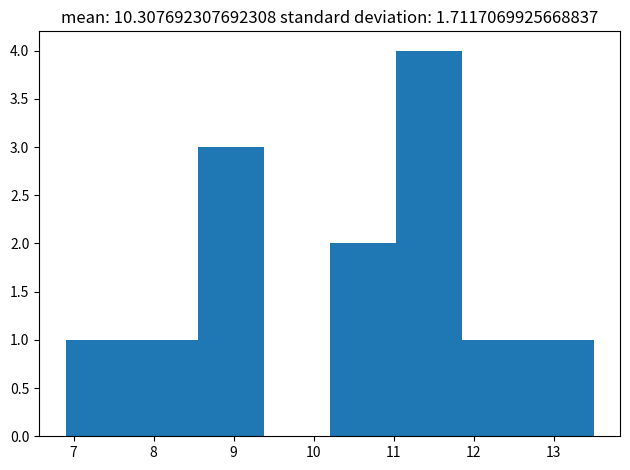

Reading left to right, transcribe this chart: for each bar, give the range it covers on the x-axis and its height. Neither the bar edges nor the heights are printed on the chart, so give them approximately, as read against the axes.

6.9 to 7.7: 1
7.7 to 8.6: 1
8.6 to 9.4: 3
9.4 to 10.2: 0
10.2 to 11.0: 2
11.0 to 11.9: 4
11.9 to 12.7: 1
12.7 to 13.5: 1